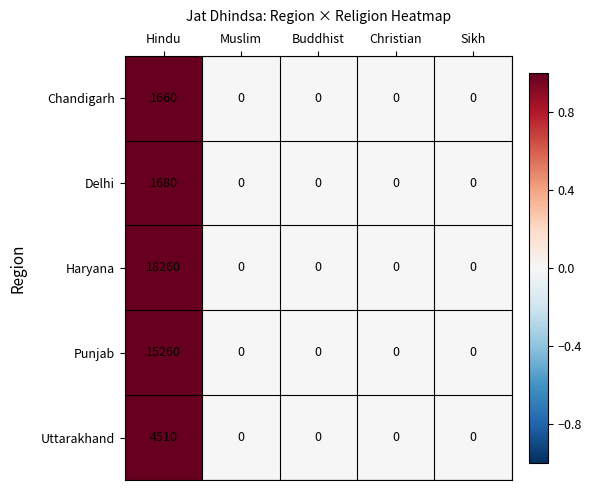

Reading left to right, what are all the values shown in this chart?

Chandigarh: 1660	0	0	0	0
Delhi: 1680	0	0	0	0
Haryana: 18260	0	0	0	0
Punjab: 15260	0	0	0	0
Uttarakhand: 4510	0	0	0	0